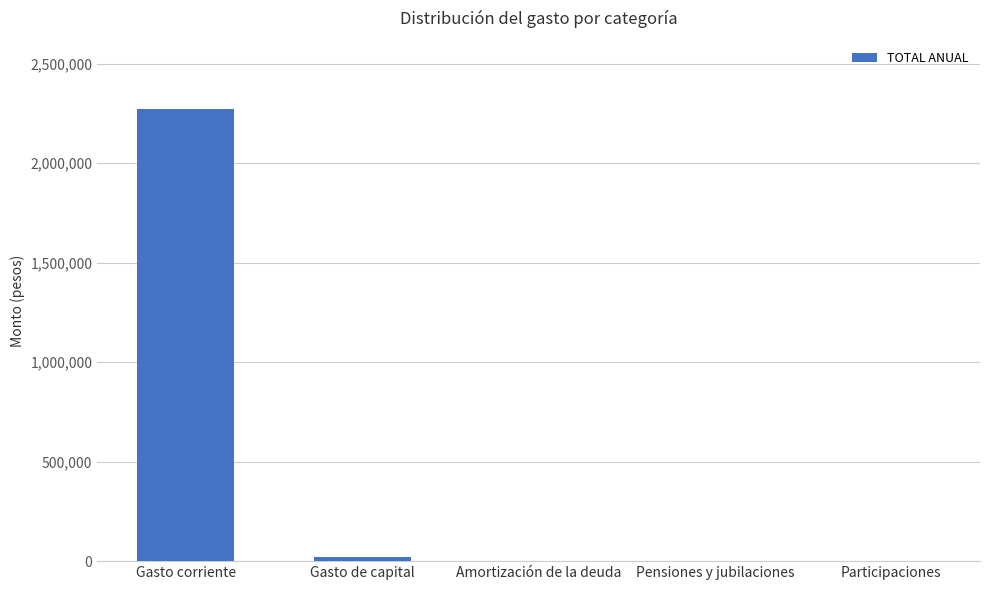

Reading left to right, transcribe all the data shown in this chart.

Gasto corriente=2273136	Gasto de capital=20196	Amortización de la deuda=0	Pensiones y jubilaciones=0	Participaciones=0